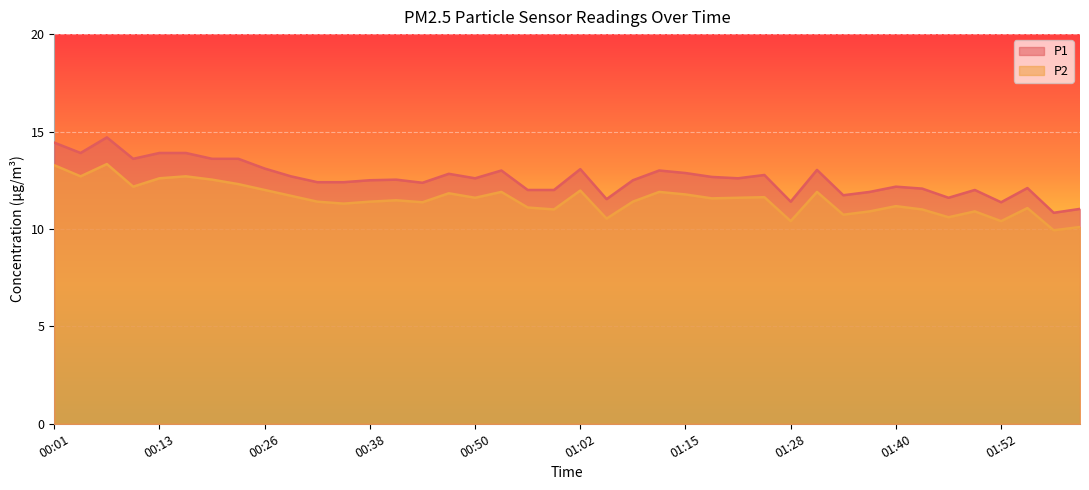

What are all the series names shown in the legend?

P1, P2